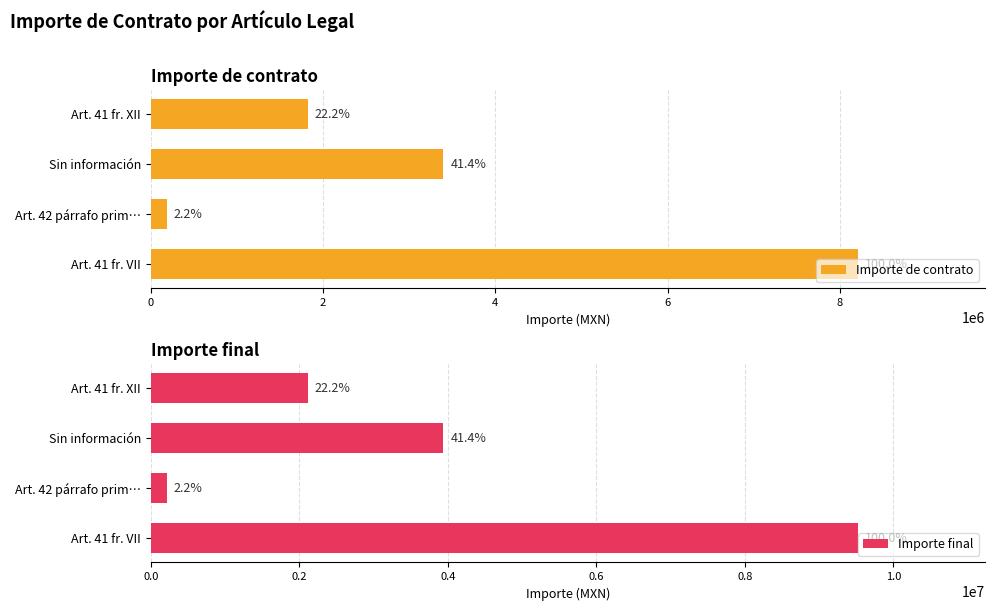

Count the number of data series in this chart.

2